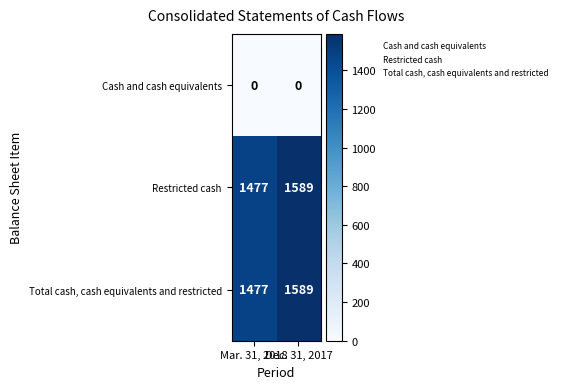

What is the sum of all Total cash, cash equivalents and restricted values?

3066